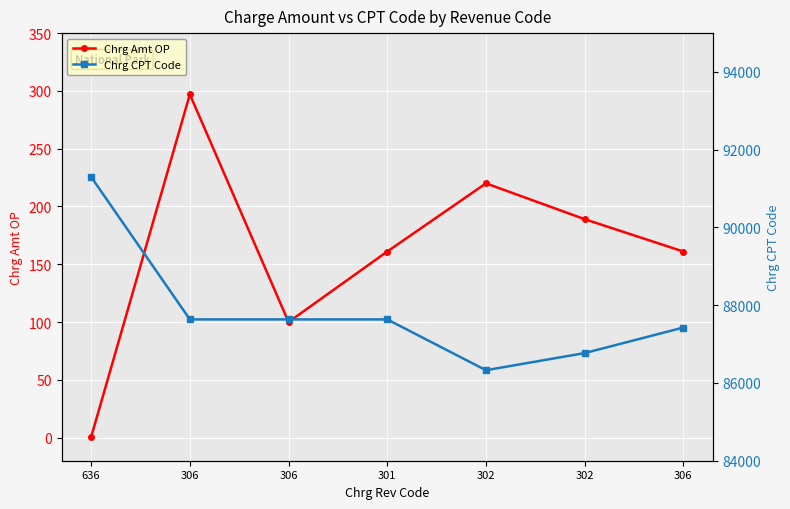

Where is the first local maximum for Chrg Amt OP?

306